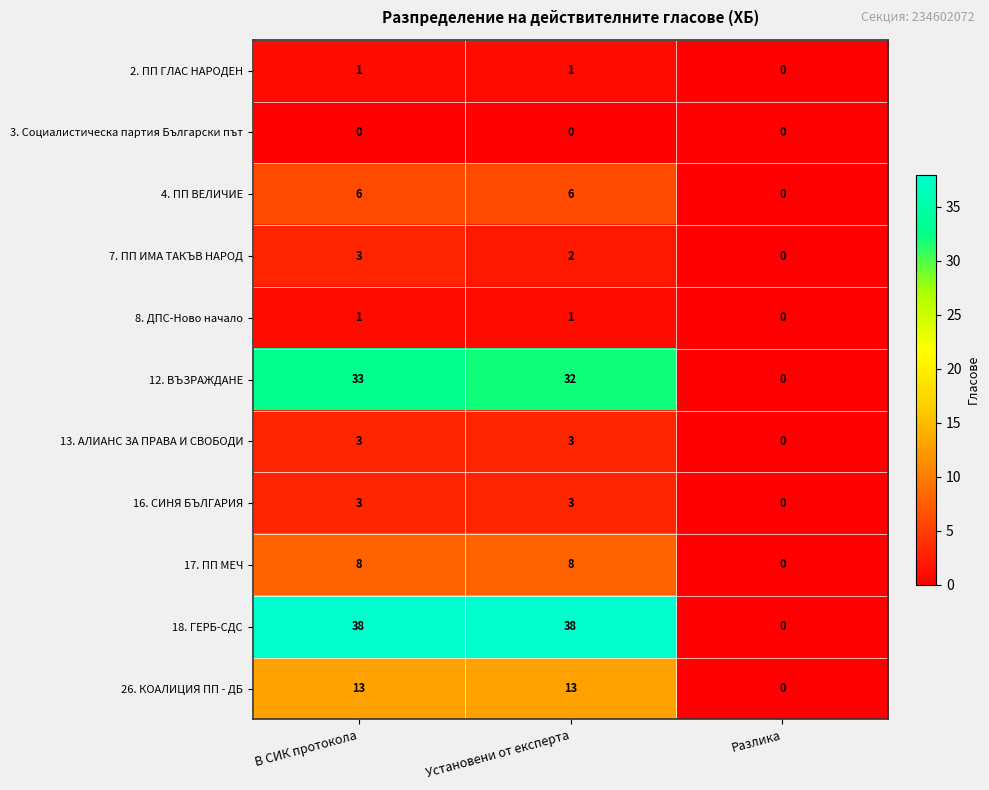

The 26. КОАЛИЦИЯ ПП - ДБ series shows 7 at Разлика. True or false?

False